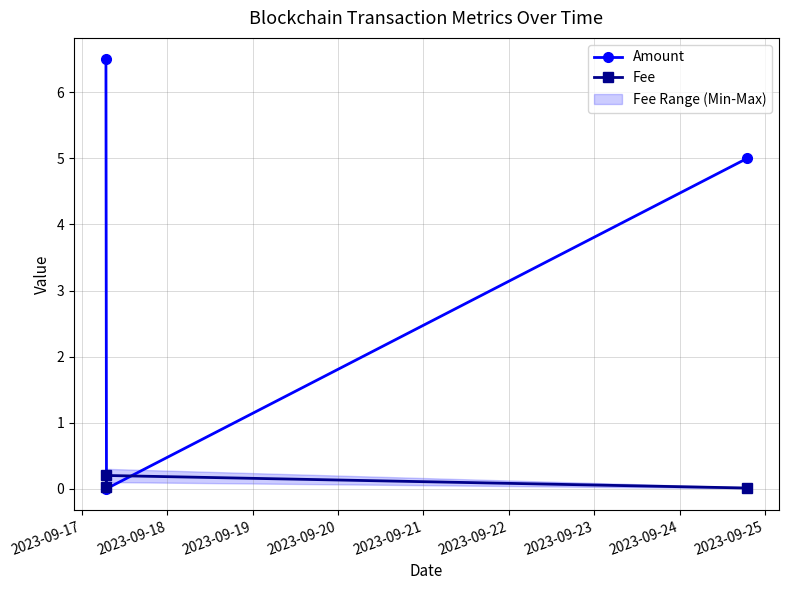

Does the chart display data point markers on the line(s)?

Yes